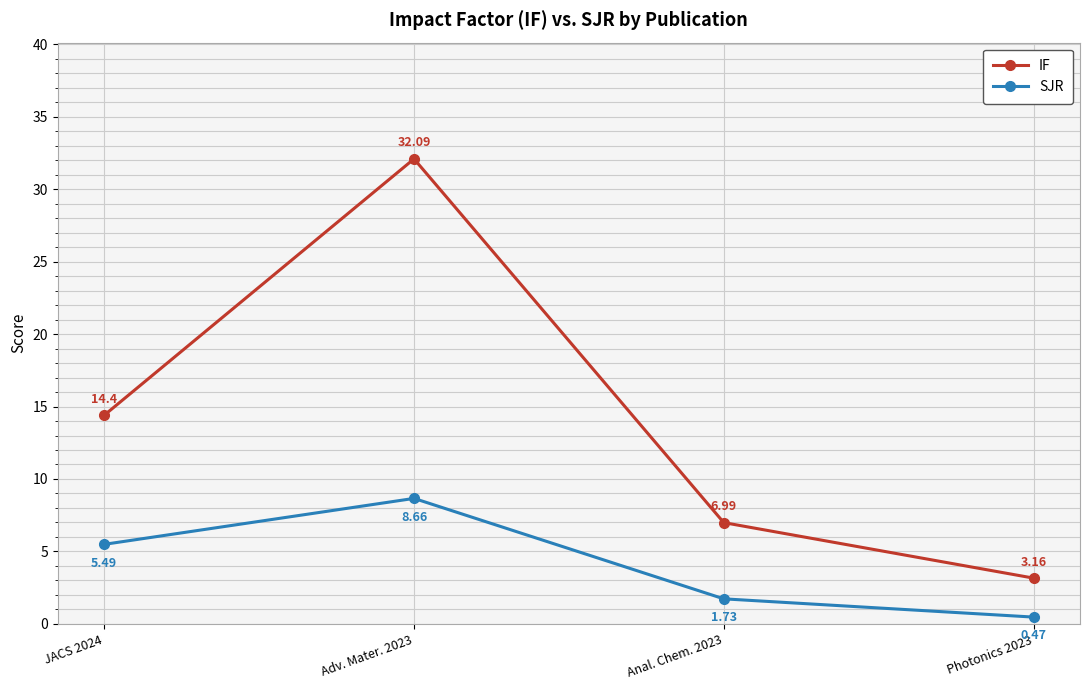

What is the label of the 4th point from the left?

Photonics 2023